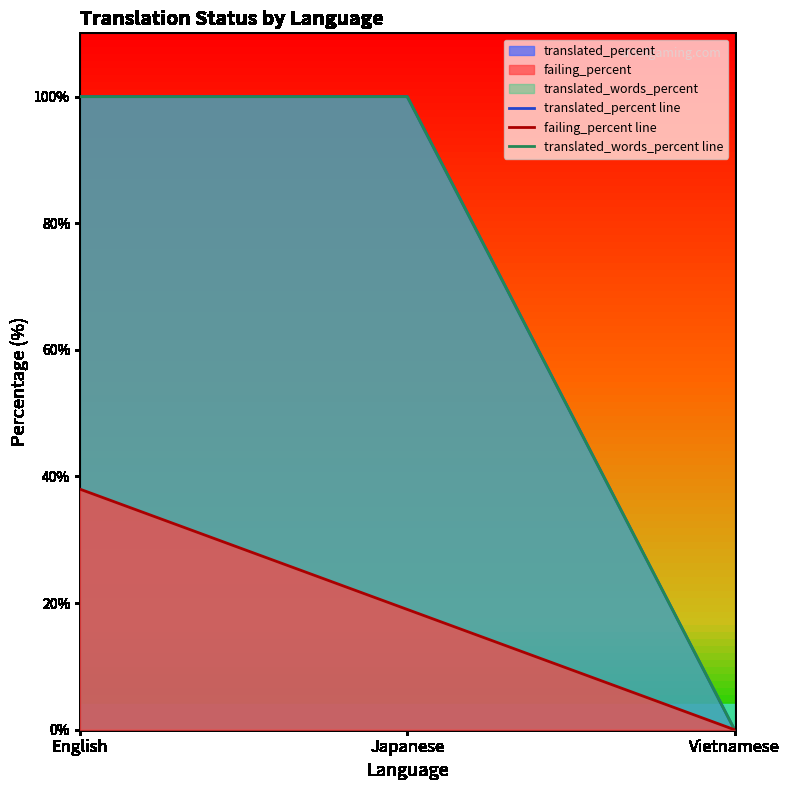

What are all the series names shown in the legend?

translated_percent line, failing_percent line, translated_words_percent line